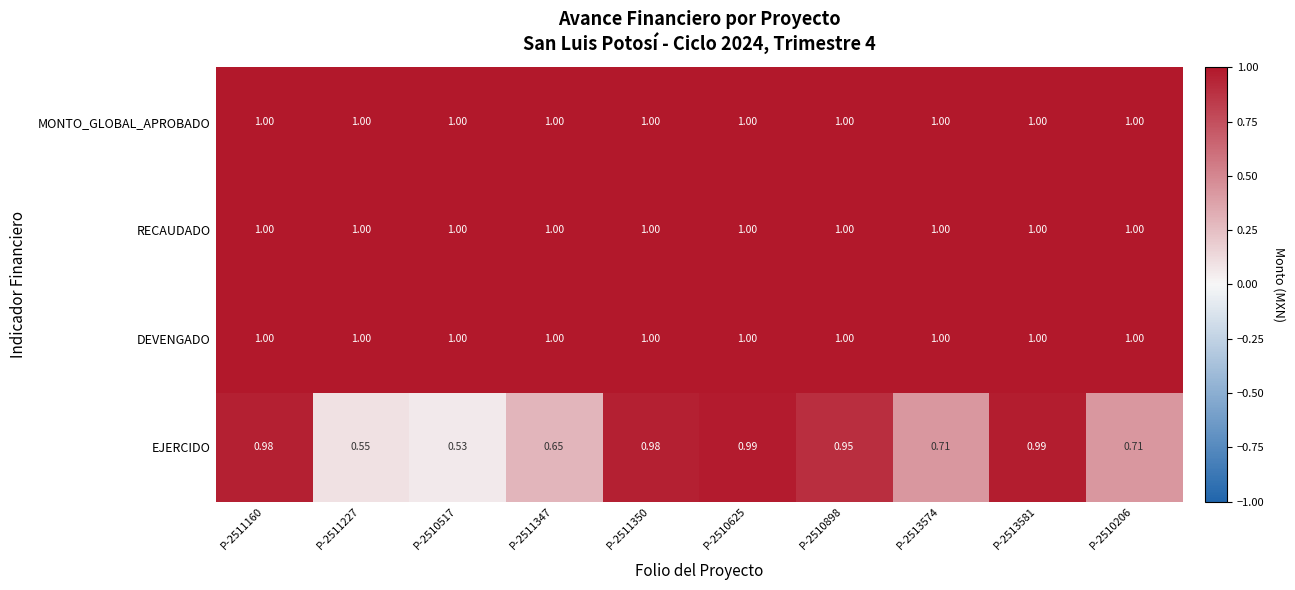

Which series has the largest range (max minus min)?

EJERCIDO